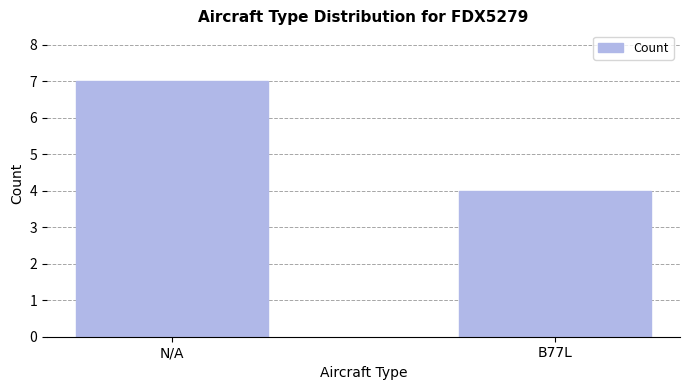

Is it true that the value at B77L is 4?

True